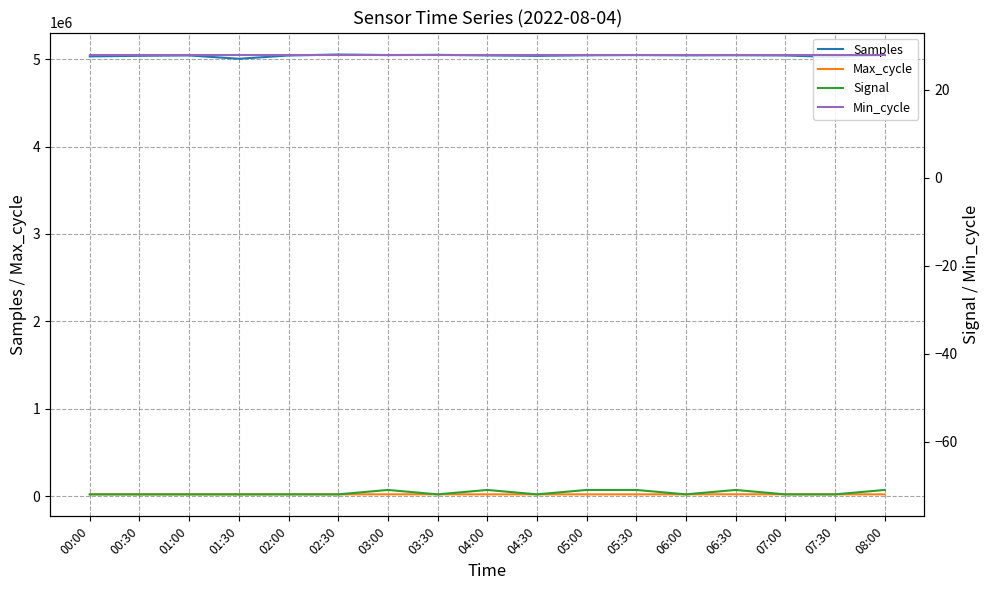

Which series changed the most between 01:00 and 05:30?

Samples